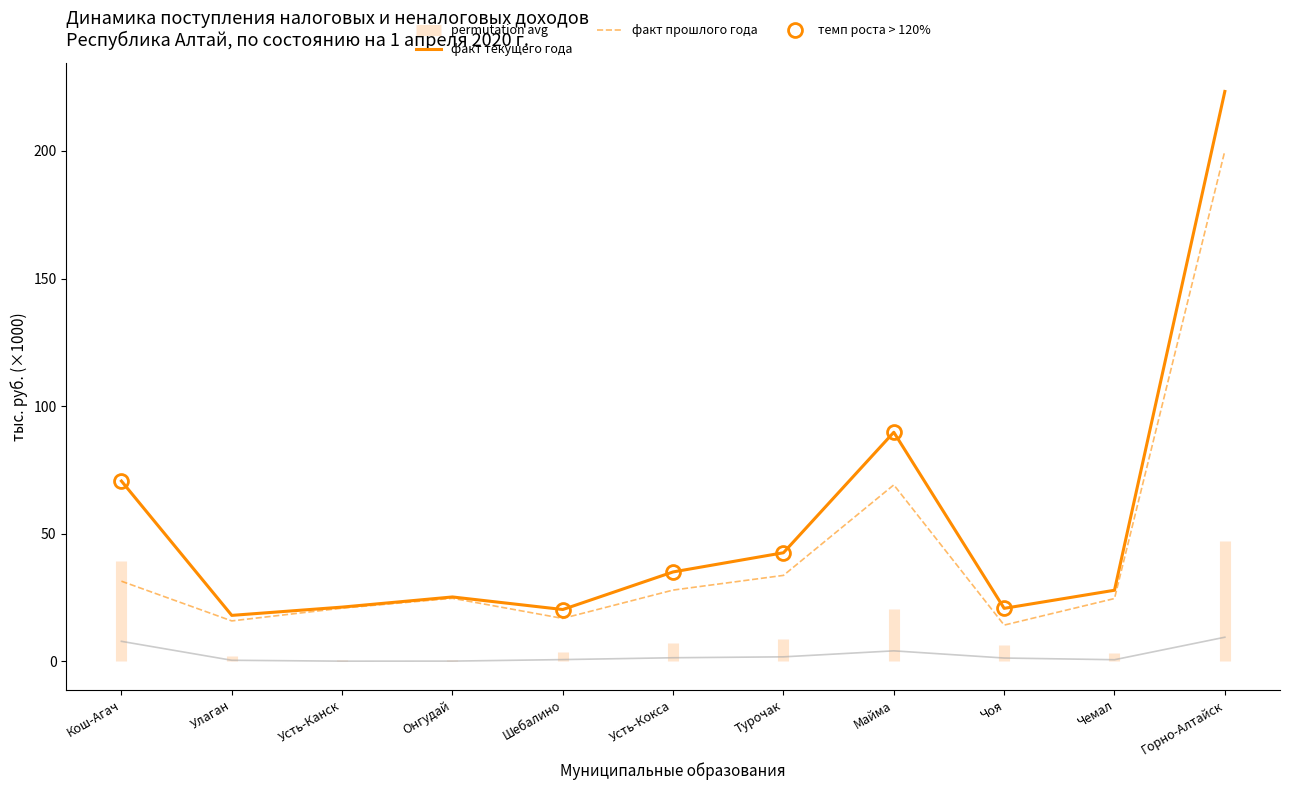

What is the value of the факт прошлого года point at the 10th from the left?

24.6